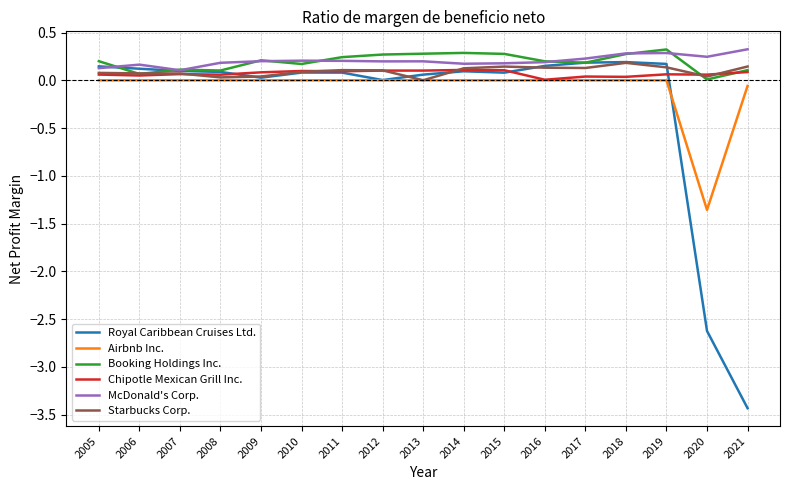

Is it true that Airbnb Inc. equals 0.0 at 2019?

True